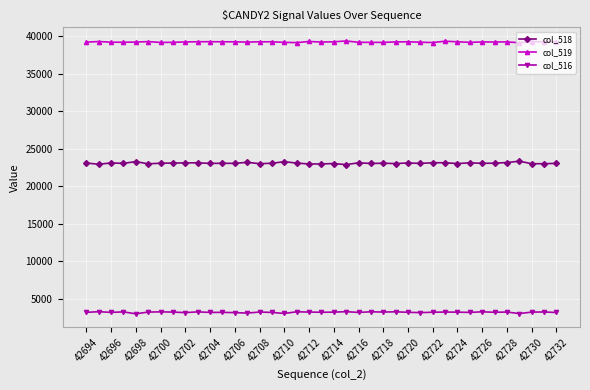

How many data points in col_516 are less than 3231?

19